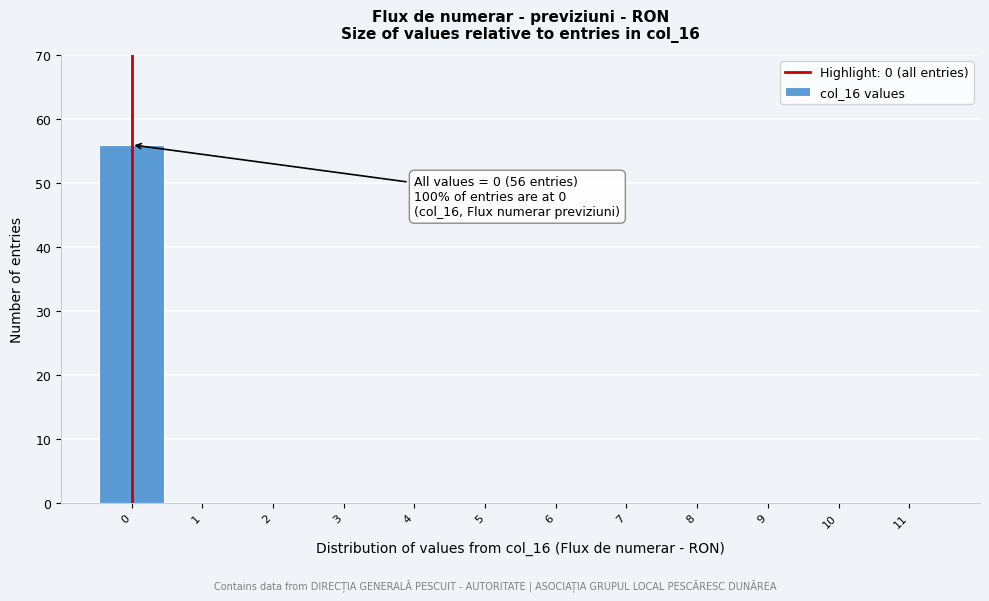

Reading left to right, list all the values displayed in this chart.

0=56	1=0	2=0	3=0	4=0	5=0	6=0	7=0	8=0	9=0	10=0	11=0